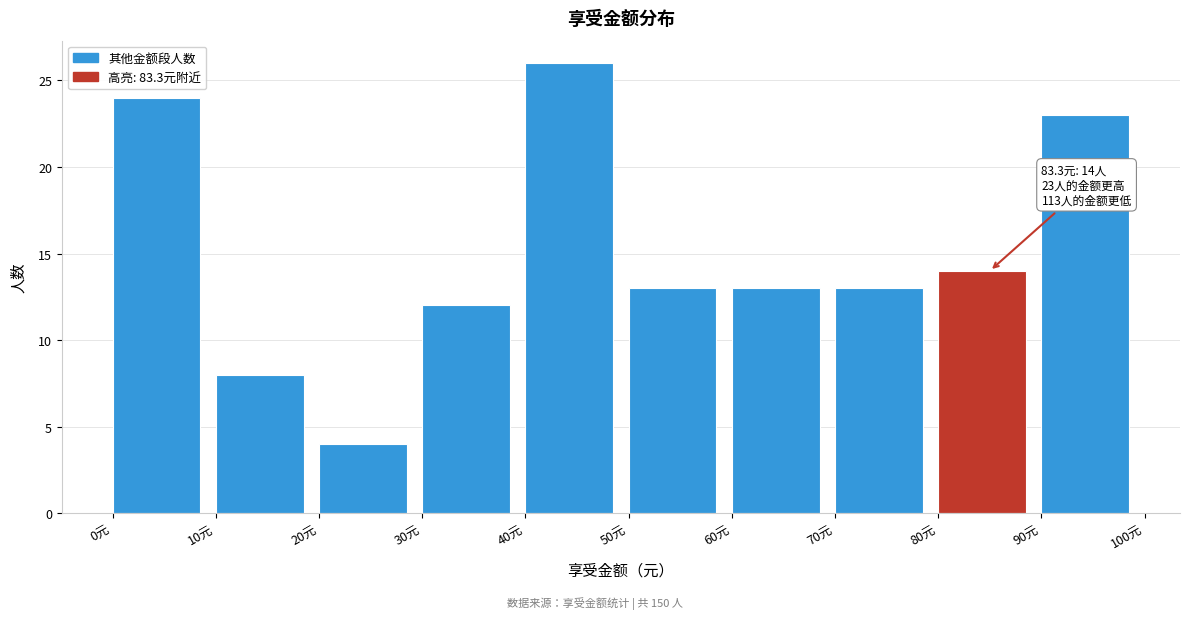

Which range on the x-axis has the tallest bar?

40 to 50